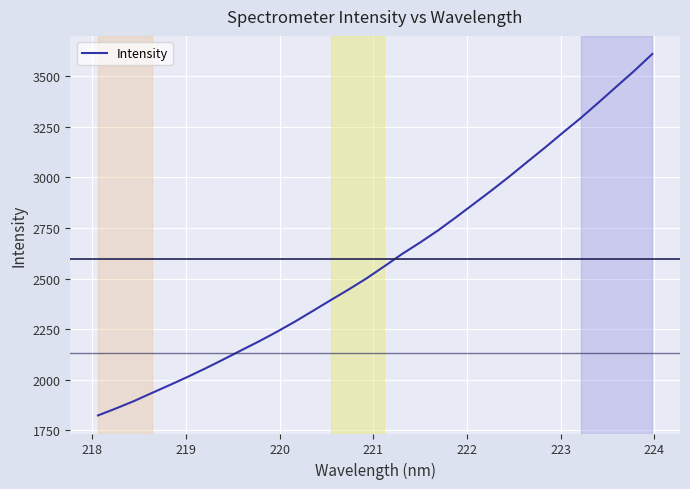

What is the minimum value shown in the chart?

1822.8